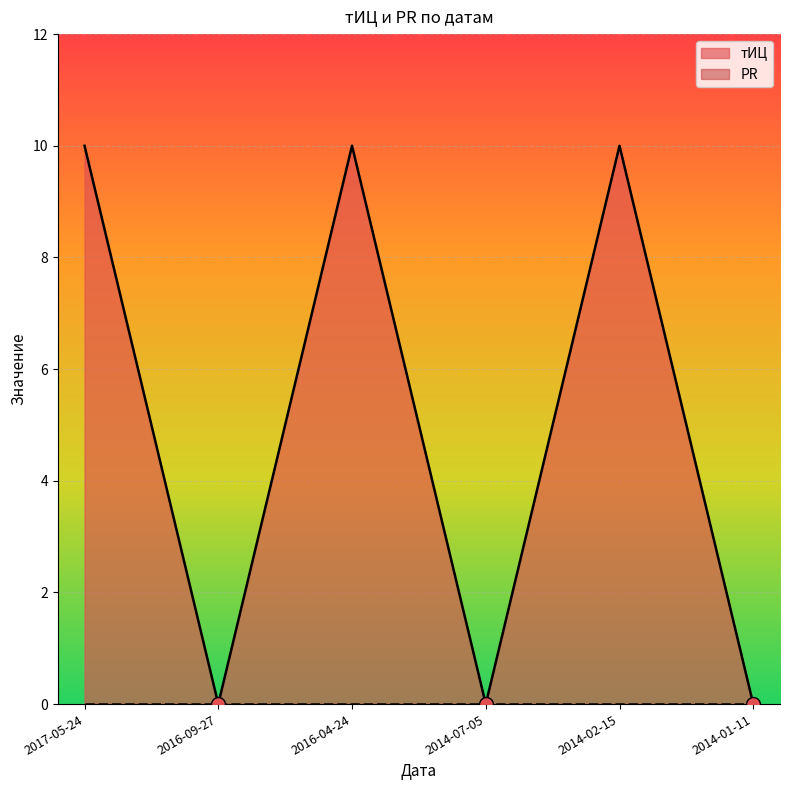

What is the greatest value displayed?

10